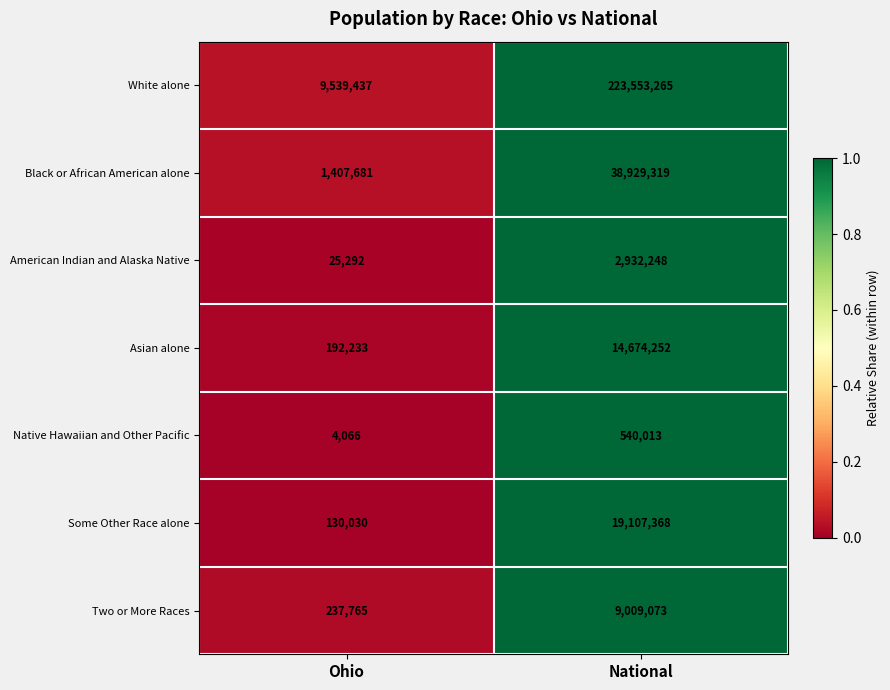

What is the difference between the highest and lowest values at Ohio?

9535371